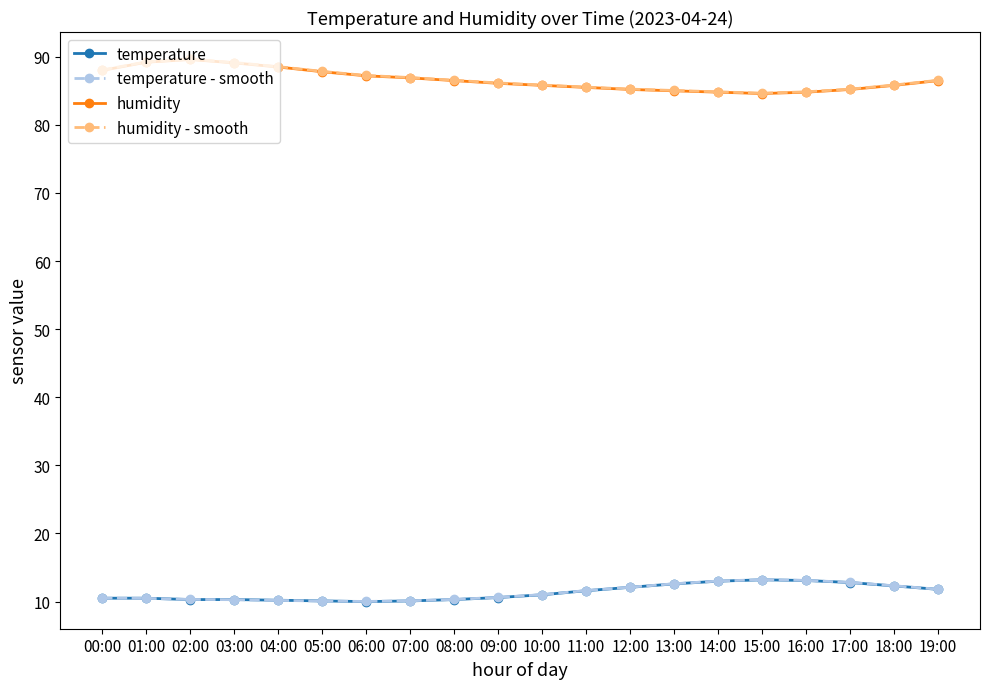

What is the label of the 19th point from the right?

01:00